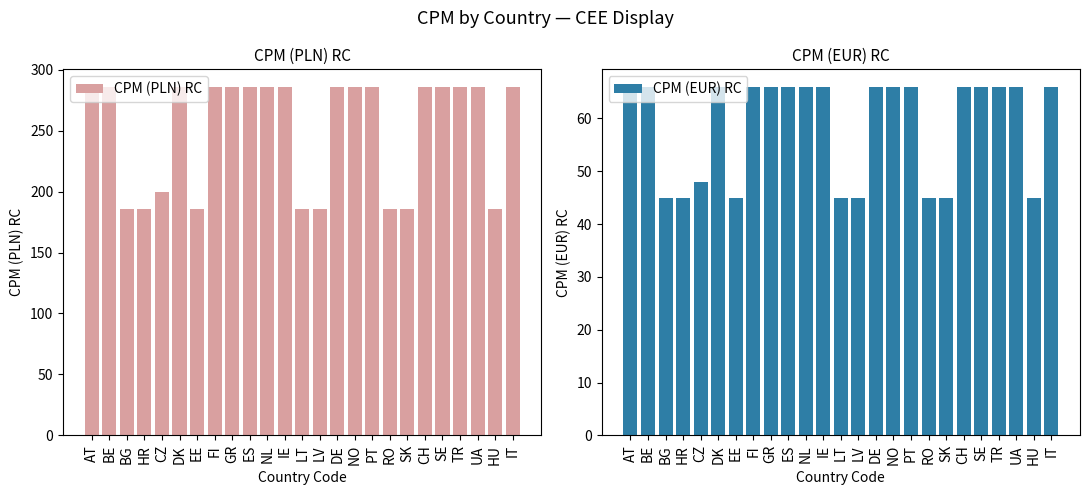

What is the value of the CPM (EUR) RC bar at the 5th from the left?

48